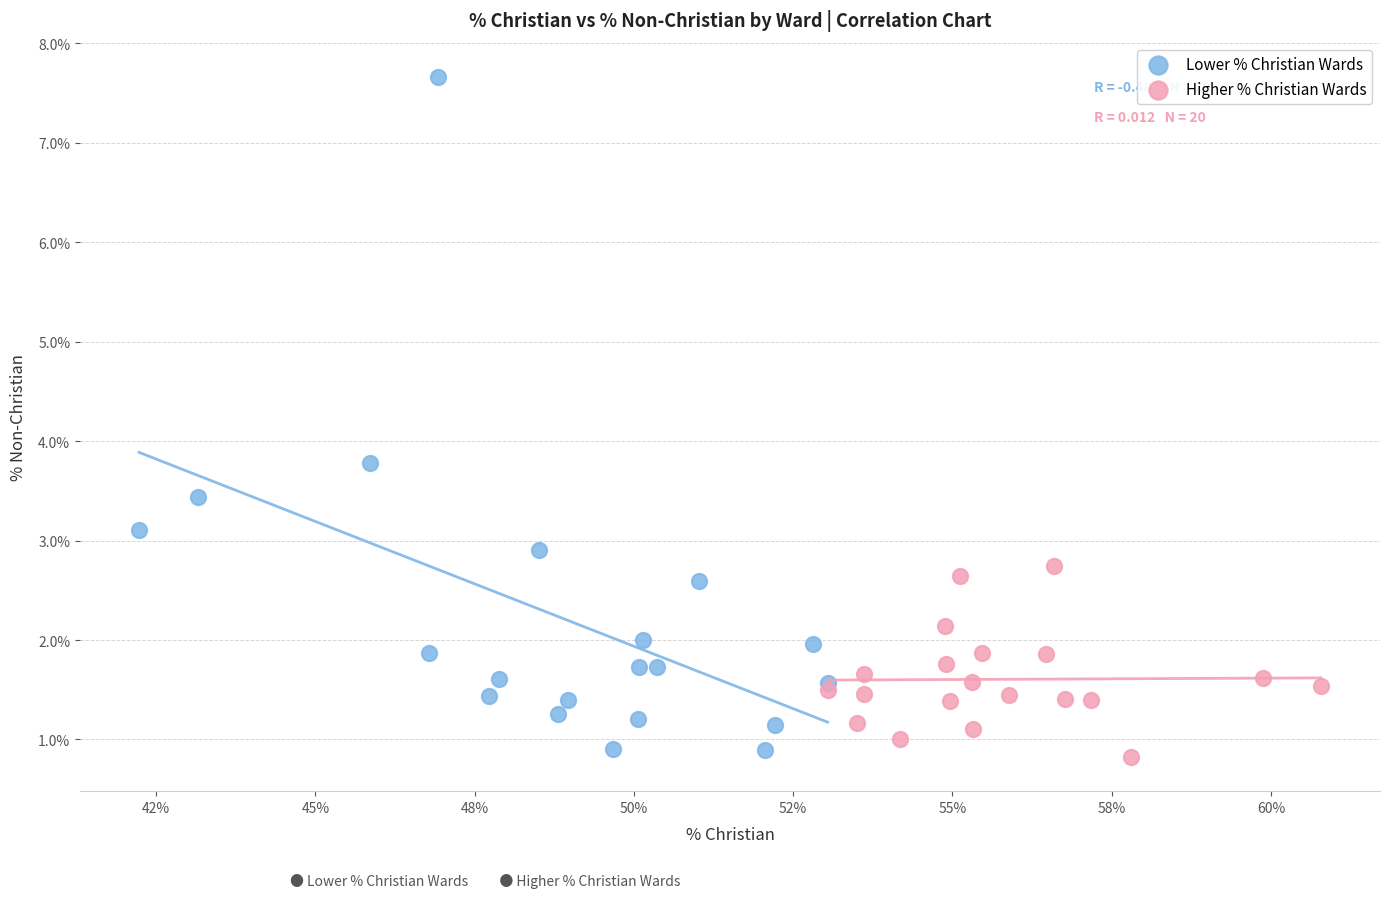

Which series contains the lowest Y value?

Higher % Christian Wards